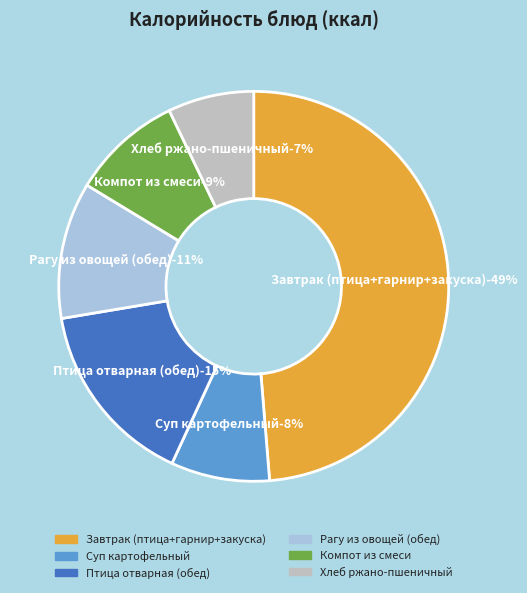

Rank the categories by value from highest to lowest.

Завтрак (птица+гарнир+закуска), Птица отварная (обед), Рагу из овощей (обед), Компот из смеси, Суп картофельный, Хлеб ржано-пшеничный